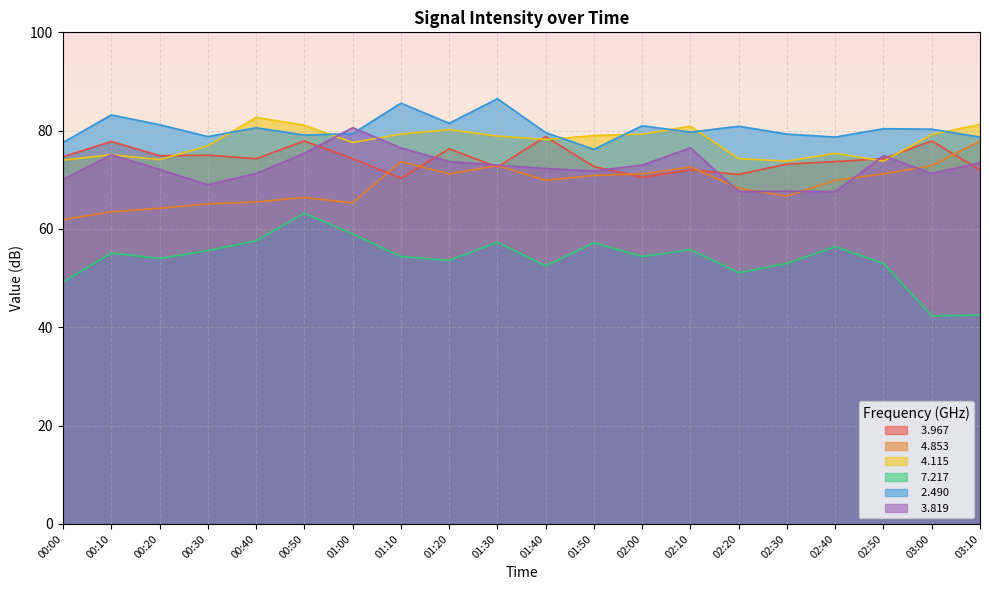

How many data points in   3.967 are less than 74?

9